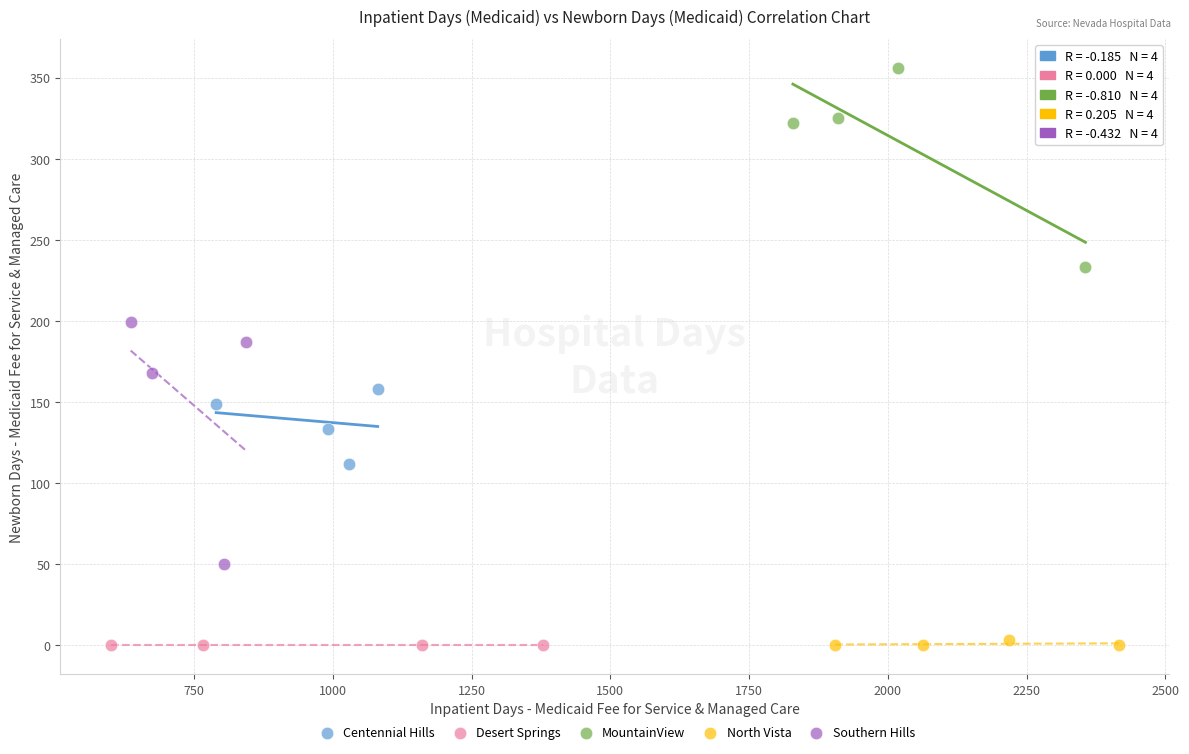

Which series contains the highest Y value?

MountainView